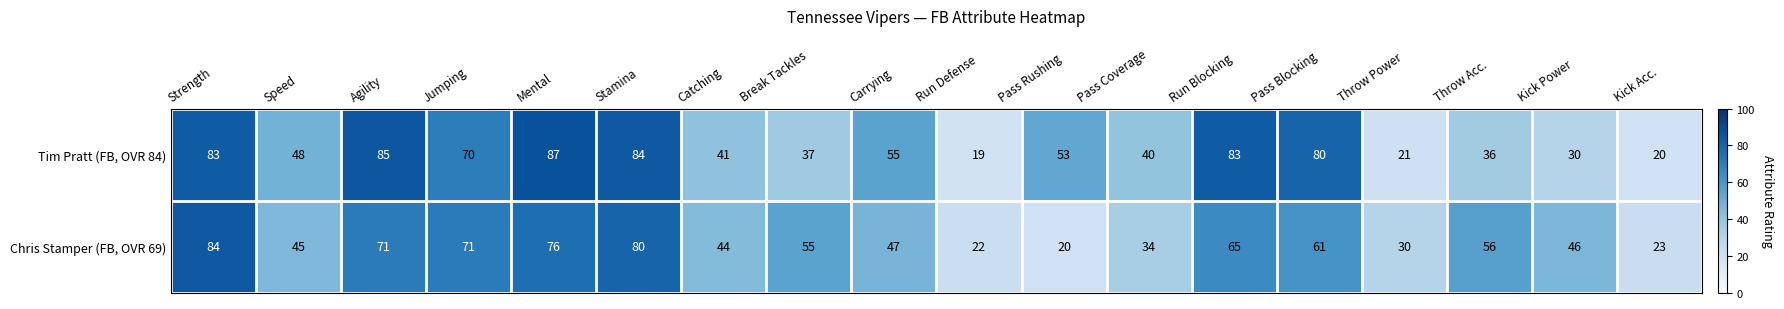

At which category does the chart reach its minimum across all series?

Run Defense